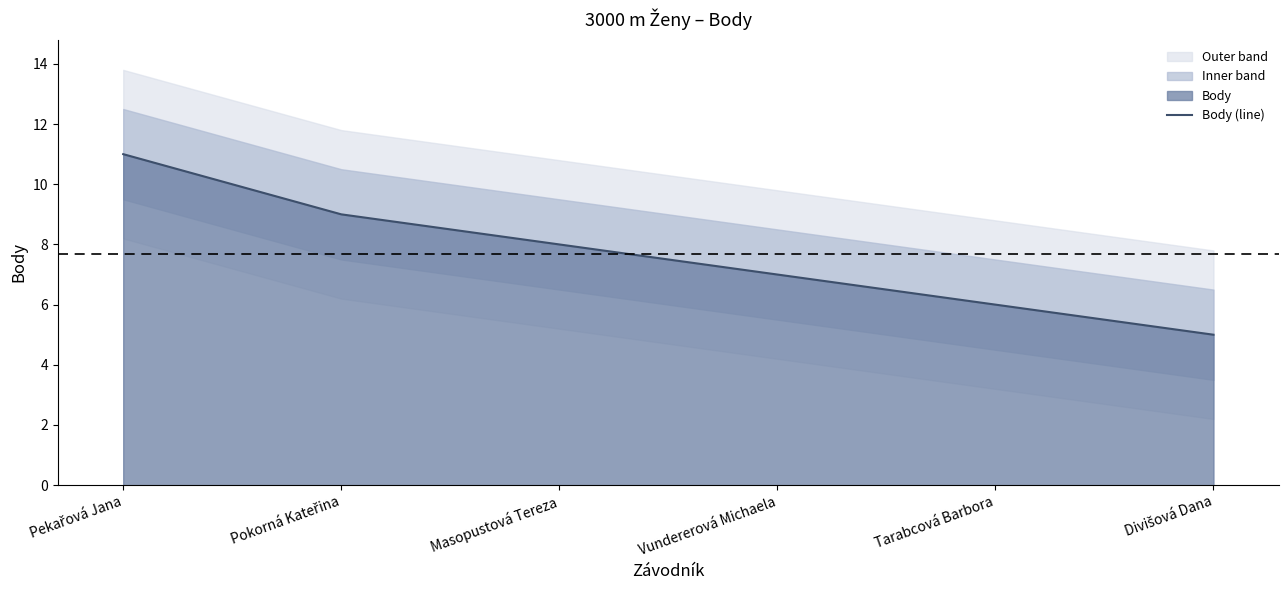

The value at Divišová Dana is 8. True or false?

False